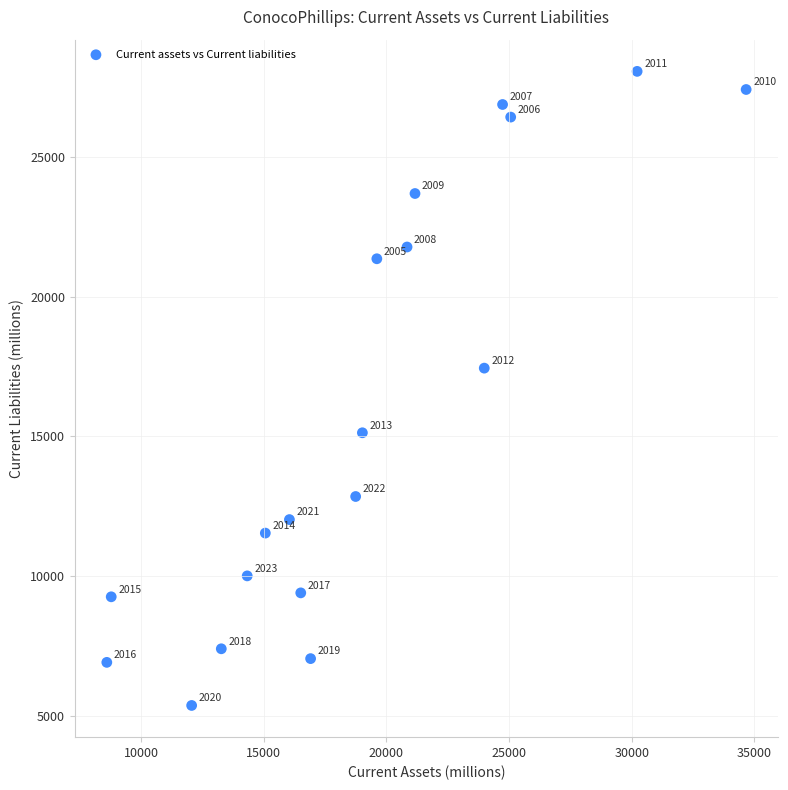

What Y value in the scatter plot is closest to 16717?

17443